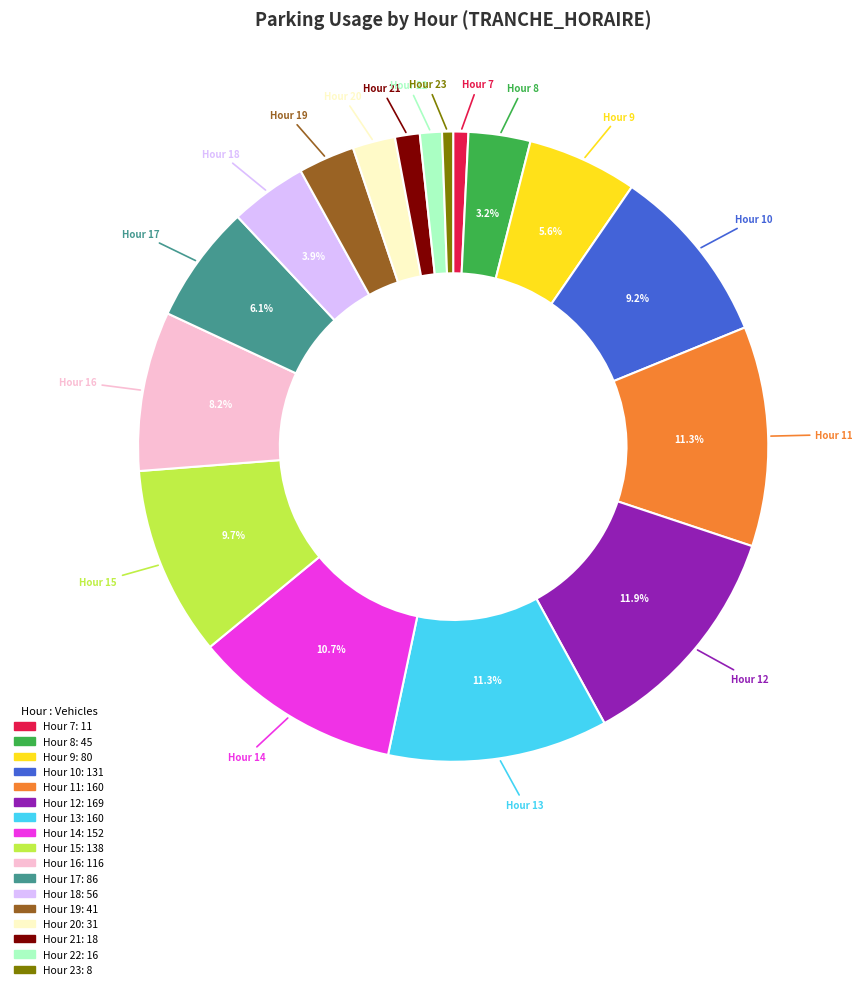

Is there any slice that represents more than half of the pie?

No